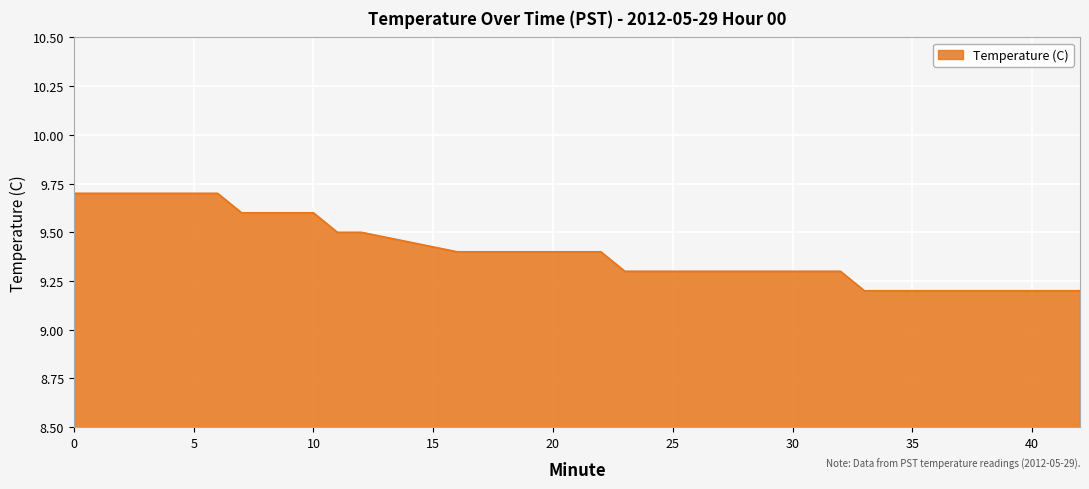

What is the greatest value displayed?

9.7